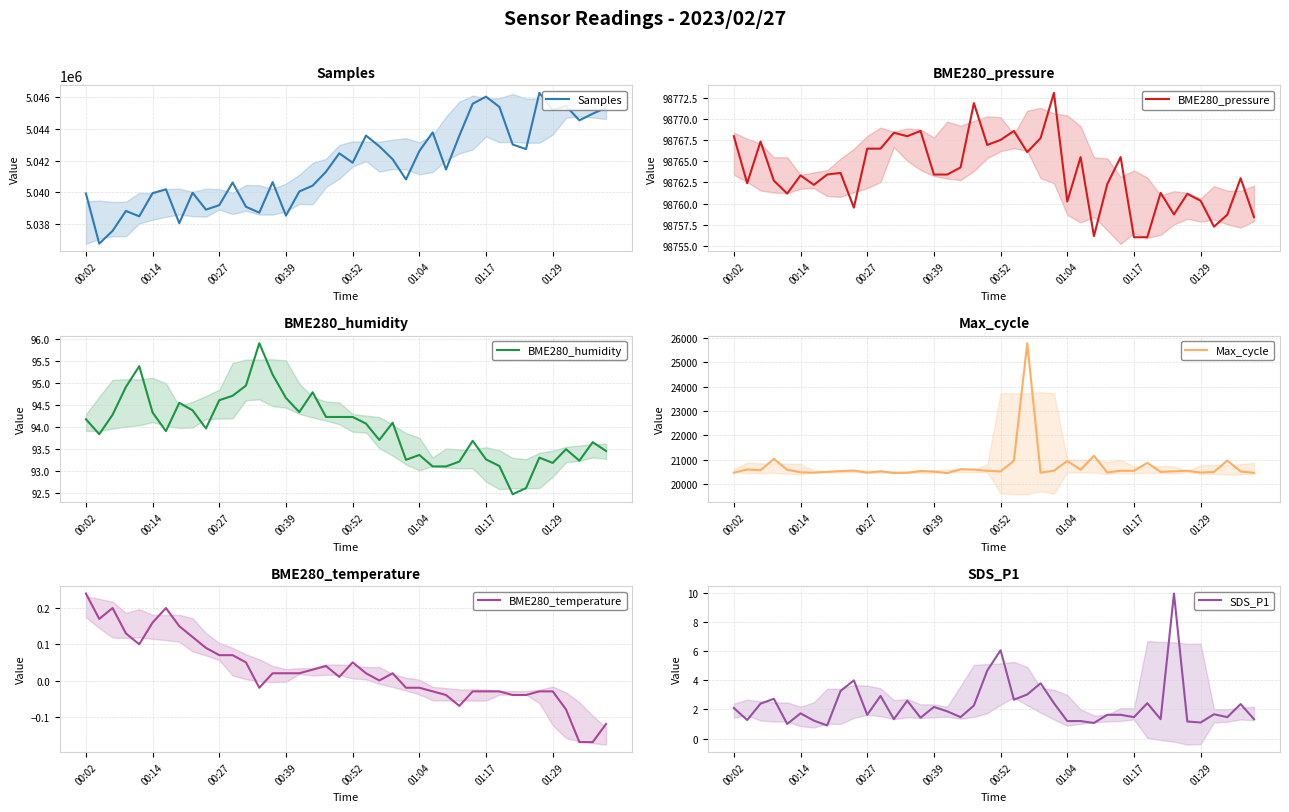

True or false: SDS_P1 and BME280_temperature intersect in this chart.

False